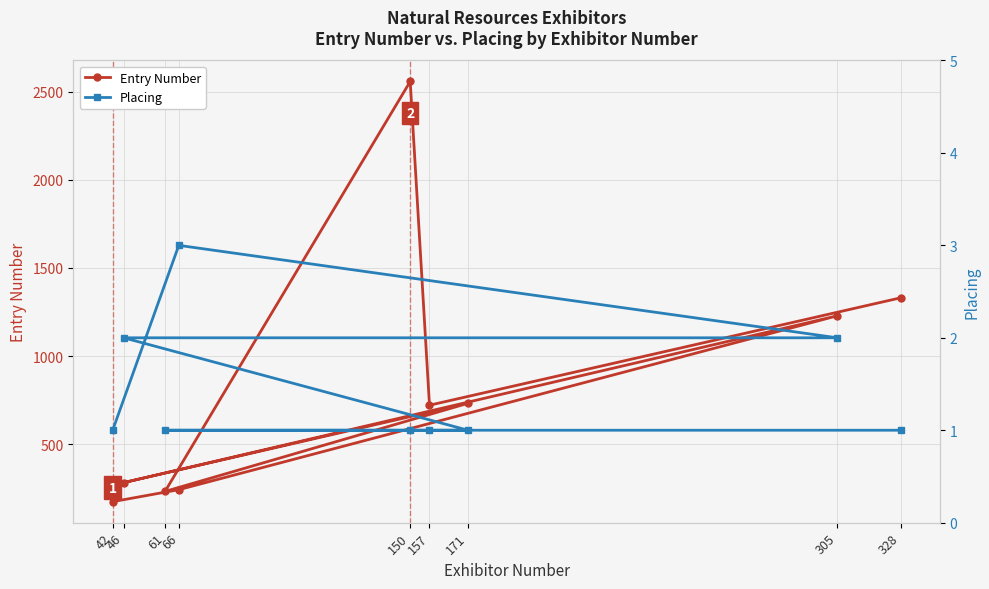

True or false: Placing and Entry Number cross at least once.

False